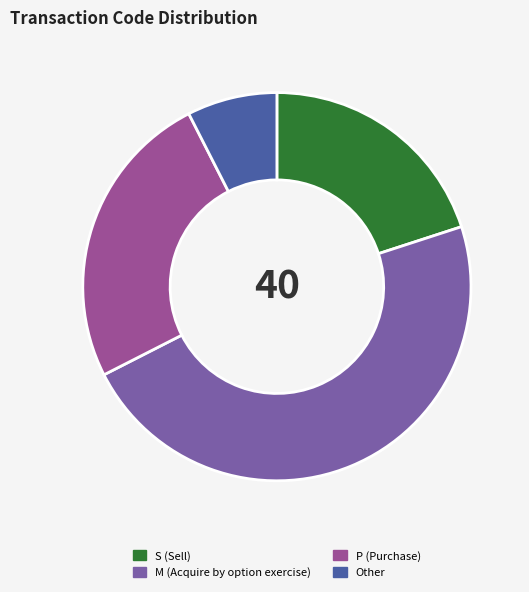

The M slice represents 48% of the pie. True or false?

True